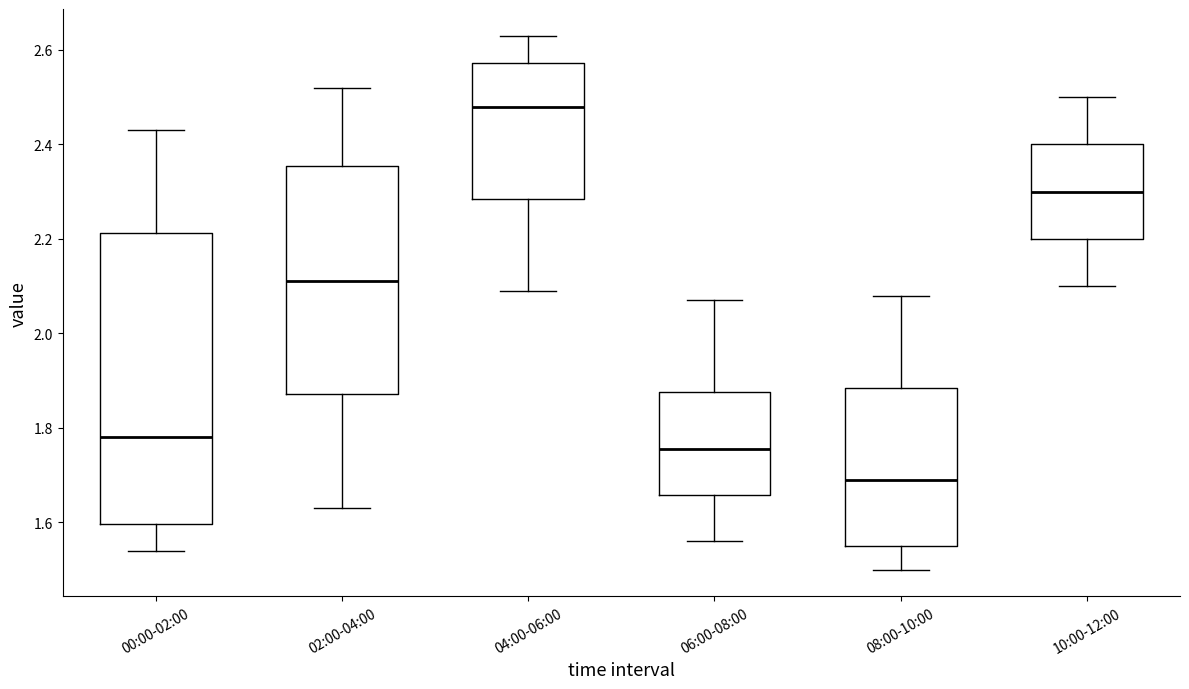

Comparing the boxes themselves (not the whiskers), which one is the tallest?

00:00-02:00